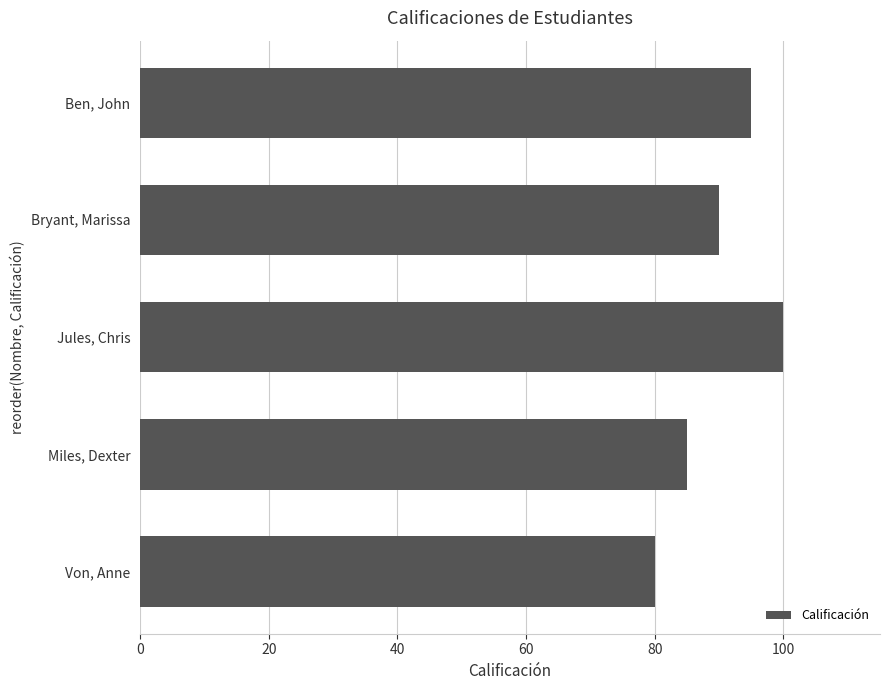

Which label corresponds to the smallest value in the chart?

Von, Anne